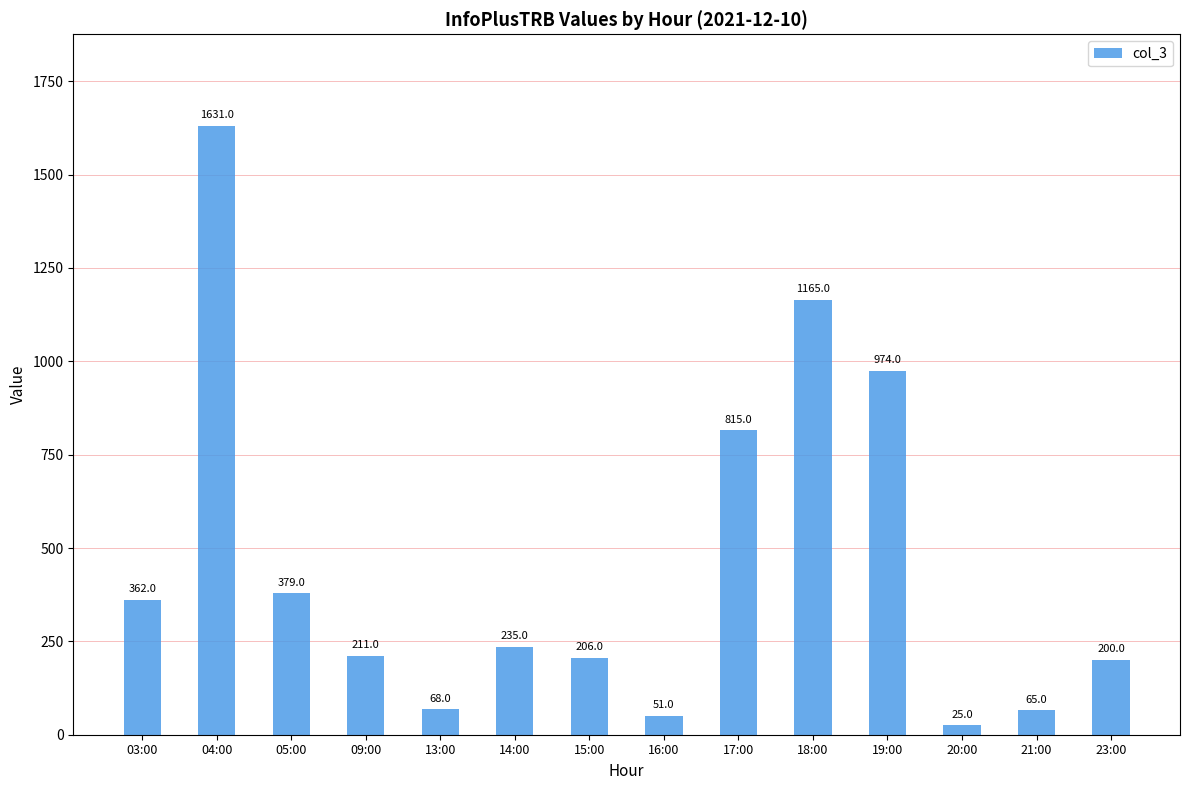

Are the bars grouped side by side (vs. stacked)?

No